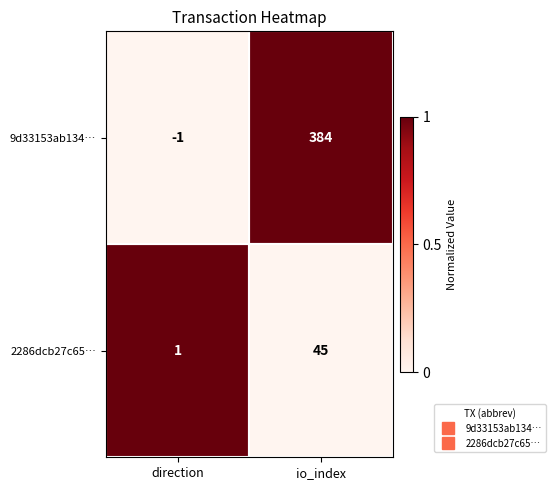

What is the maximum value shown in the chart?

384